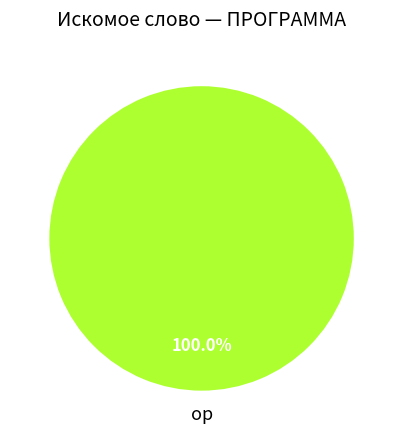

Rank the categories by value from highest to lowest.

ор